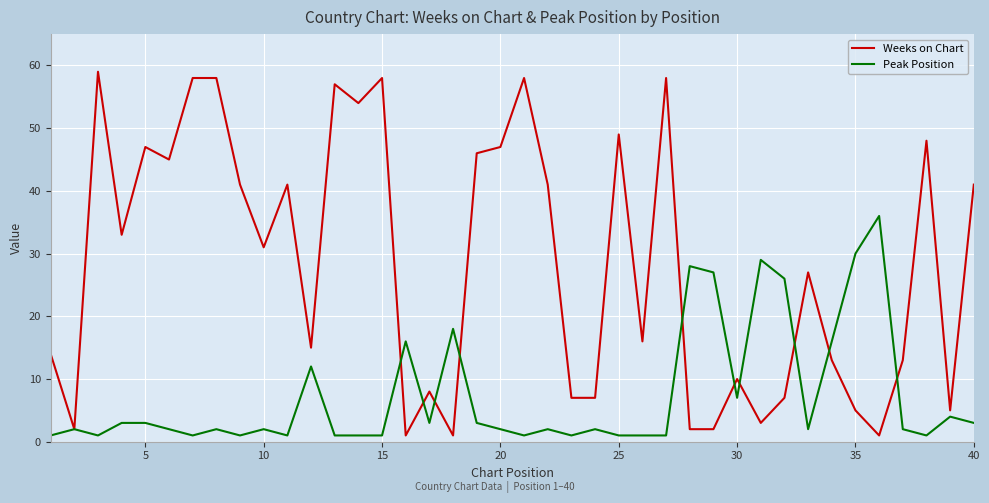

What is the greatest value displayed?

59